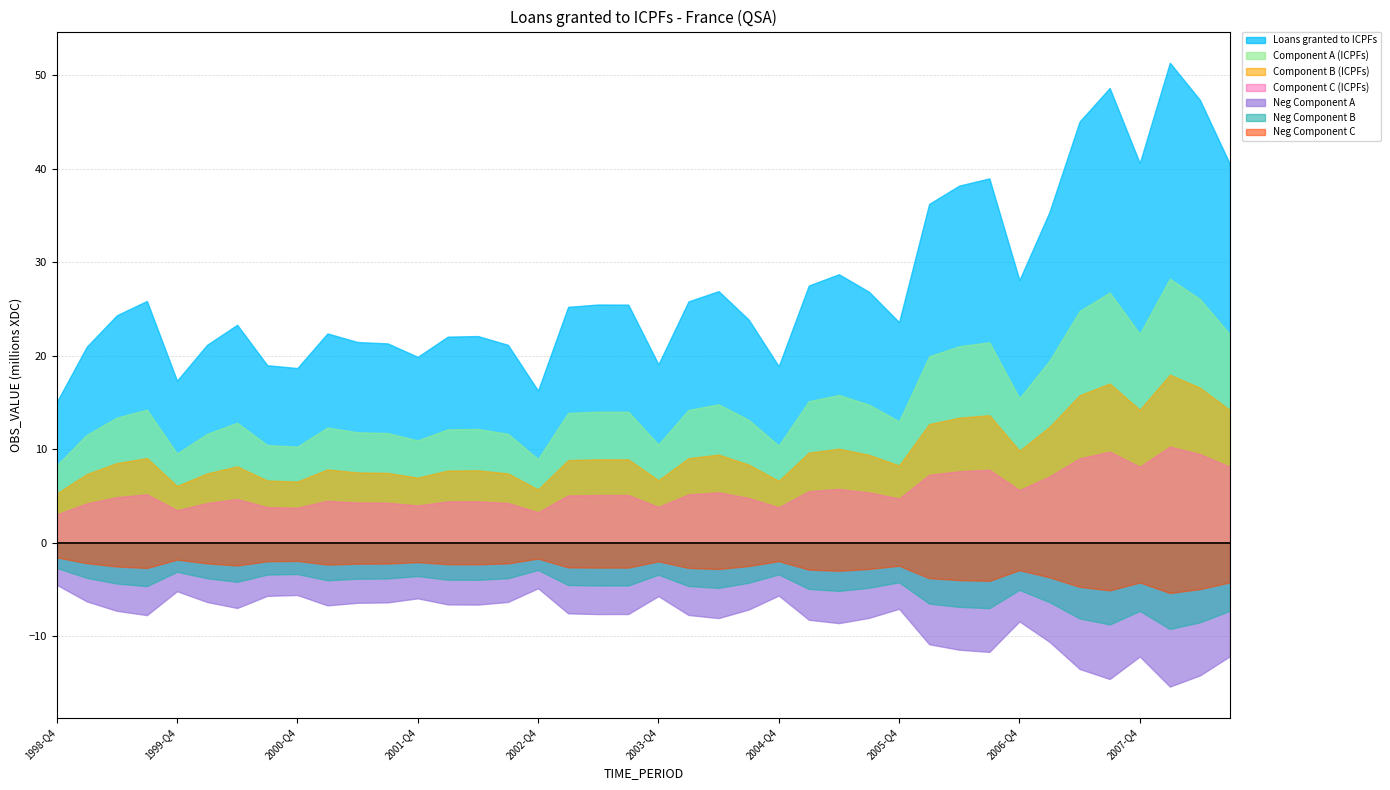

How many points are higher than both their immediate neighbors (excluding endpoints)?

10